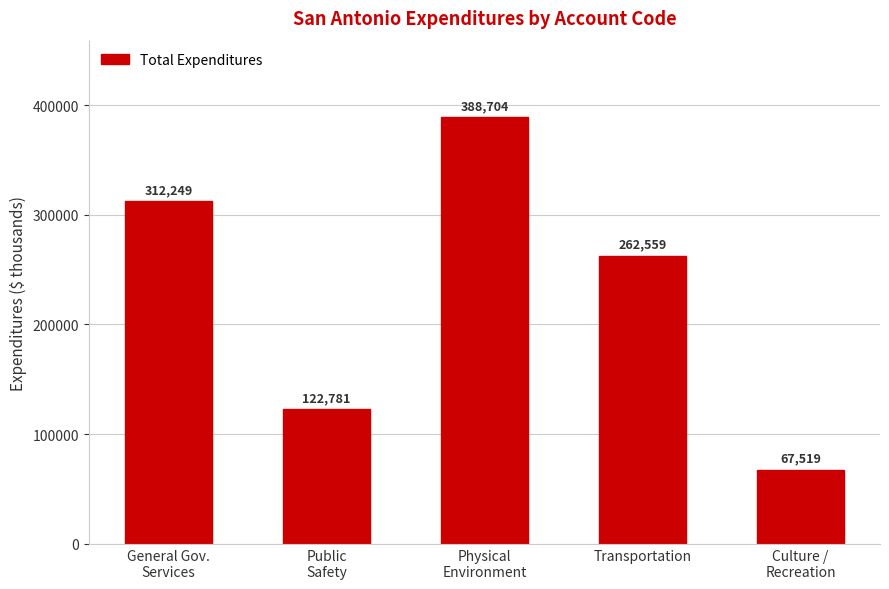

How many values are below 262559?

2